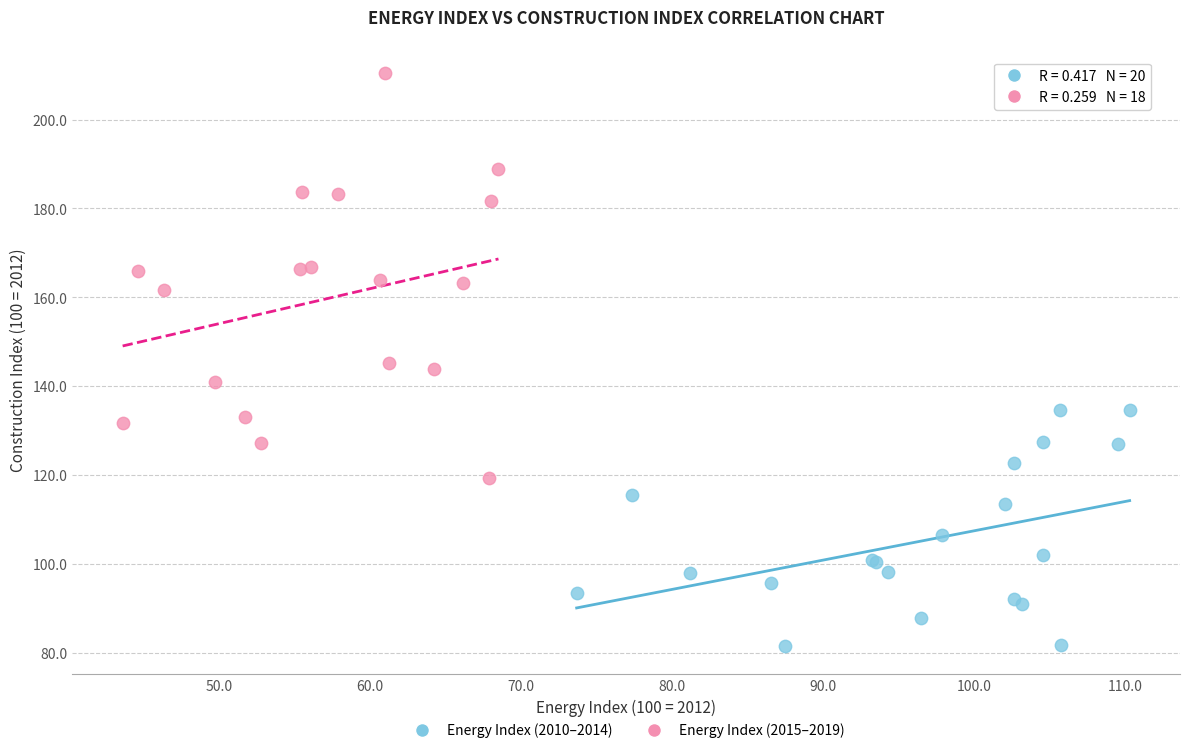

Which series contains the highest Y value?

Energy Index (2015–2019)